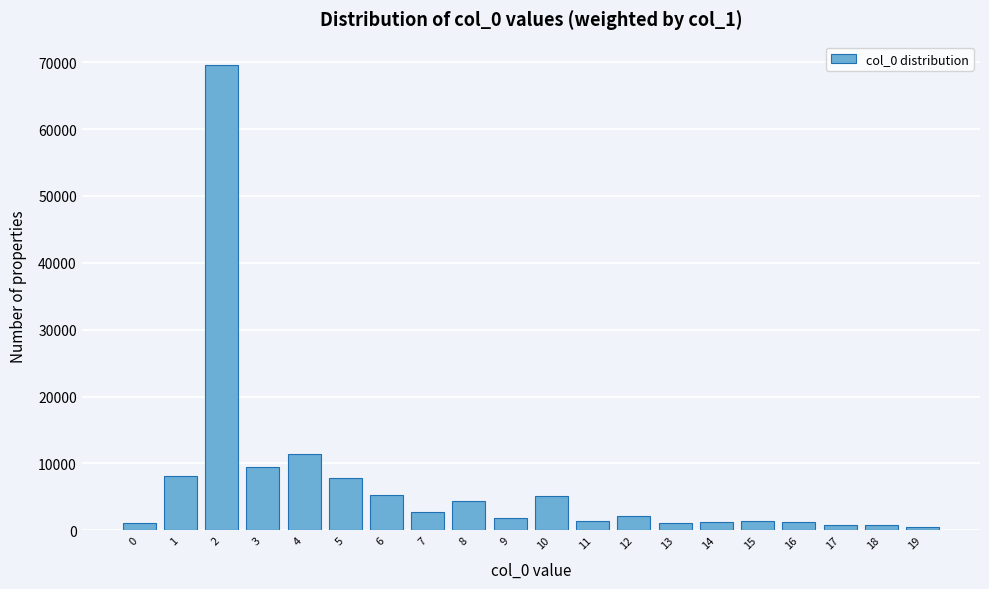

What is the greatest value displayed?

69615